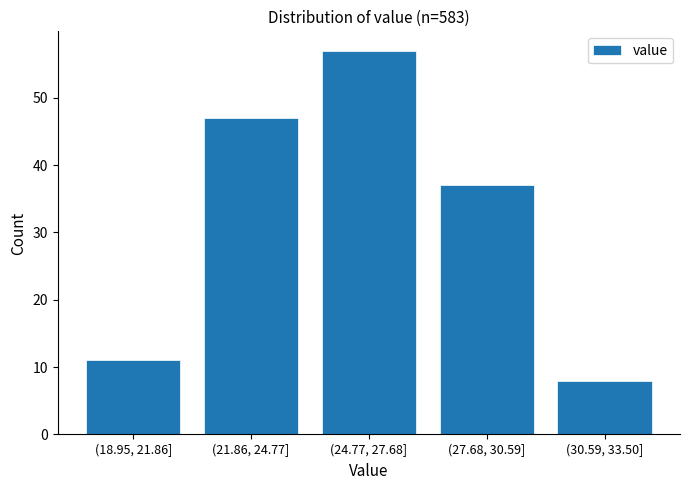

Reading left to right, transcribe all the data shown in this chart.

11	47	57	37	8